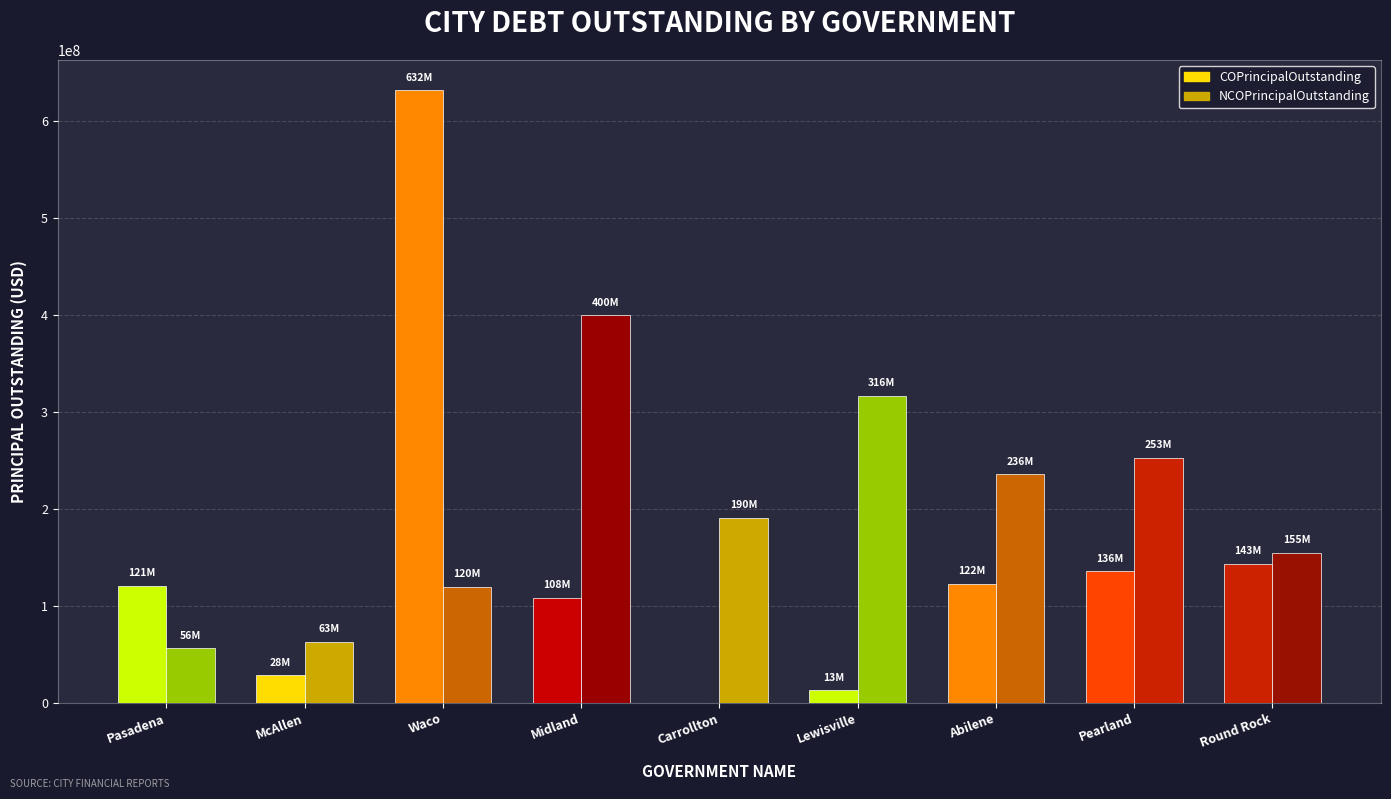

Between Pearland and Carrollton, which is larger?

Pearland